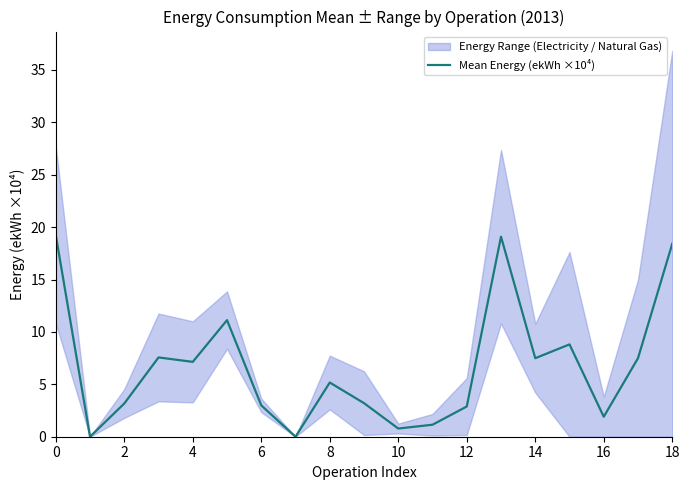

Reading left to right, what are all the values shown in this chart?

19.2	0.0	3.2	7.6	7.1	11.1	3.0	0.0	5.2	3.2	0.8	1.1	2.9	19.1	7.5	8.8	1.9	7.5	18.4